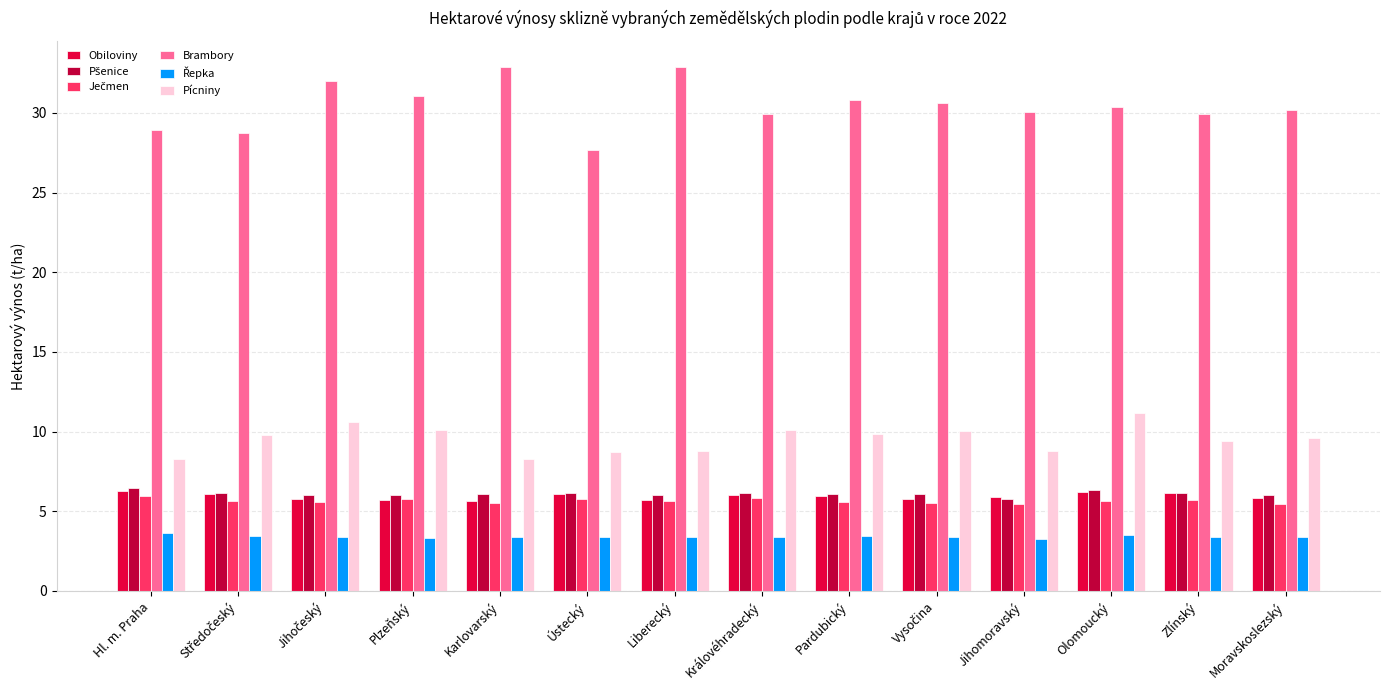

Which series has the largest range (max minus min)?

Brambory